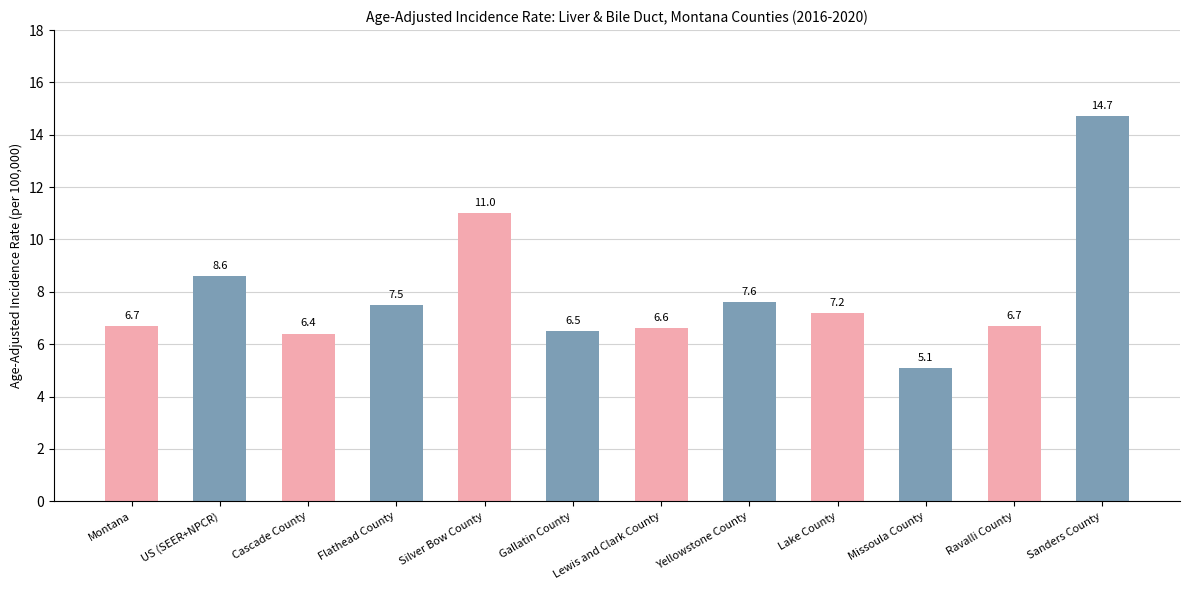

The chart shows a value of 4.7 at Lake County. True or false?

False